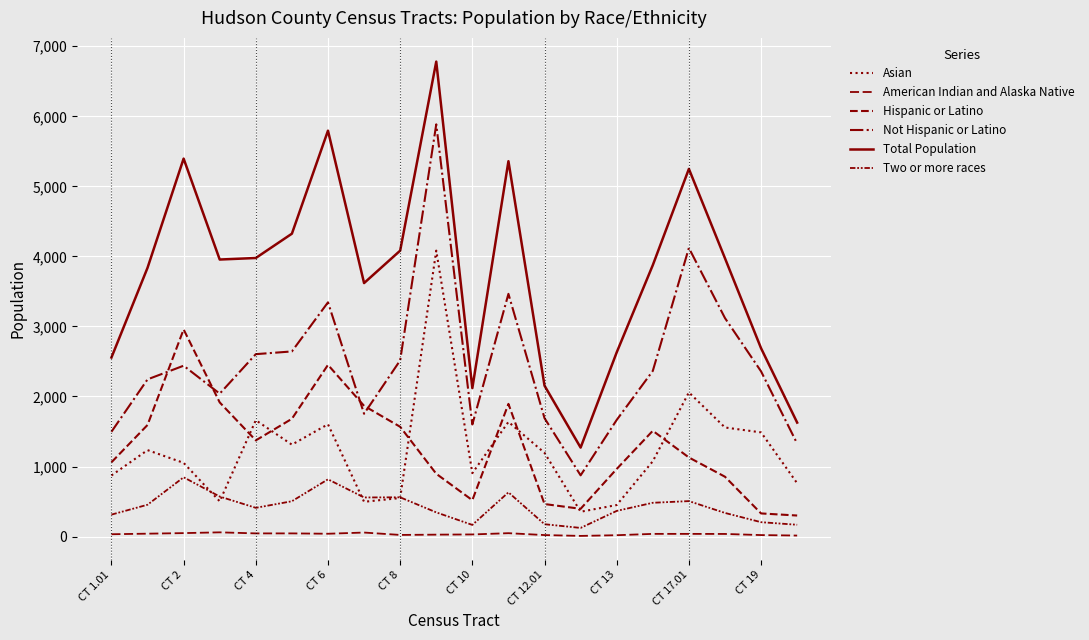

Reading left to right, extract all data points from this chart.

Asian: 872	1234	1052	503	1661	1312	1603	496	550	4082	905	1637	1195	354	450	1075	2058	1557	1487	761
American Indian and Alaska Native: 33	41	49	60	45	45	40	57	23	27	30	48	21	9	19	38	38	37	21	14
Hispanic or Latino: 1060	1593	2957	1915	1373	1681	2451	1866	1567	896	519	1894	464	396	965	1510	1129	854	330	300
Not Hispanic or Latino: 1496	2244	2439	2040	2604	2643	3344	1753	2515	5885	1600	3465	1690	874	1665	2365	4120	3119	2358	1327
Total Population: 2556	3837	5396	3955	3977	4324	5795	3619	4082	6781	2119	5359	2154	1270	2630	3875	5249	3973	2688	1627
Two or more races: 313	454	846	571	410	504	817	558	560	345	166	631	176	123	366	482	506	337	205	168